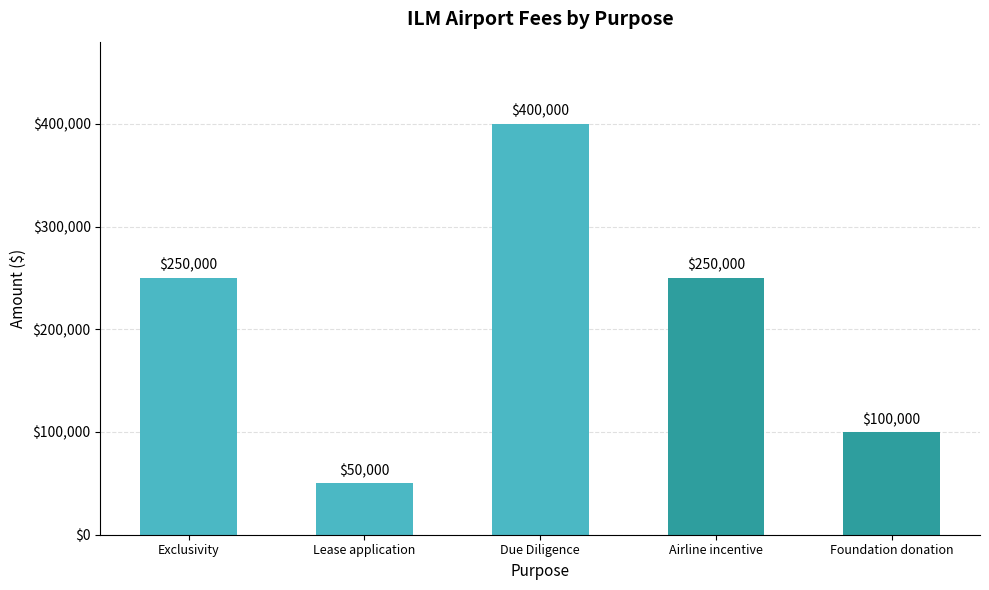

Reading left to right, extract all data points from this chart.

Exclusivity=250000	Lease application=50000	Due Diligence=400000	Airline incentive=250000	Foundation donation=100000